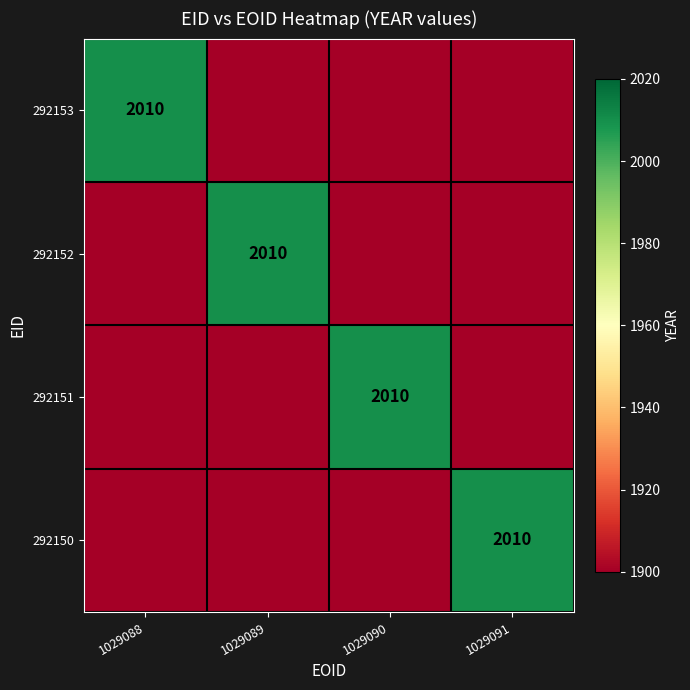

Which category has the highest value in the 292151 series?

1029090